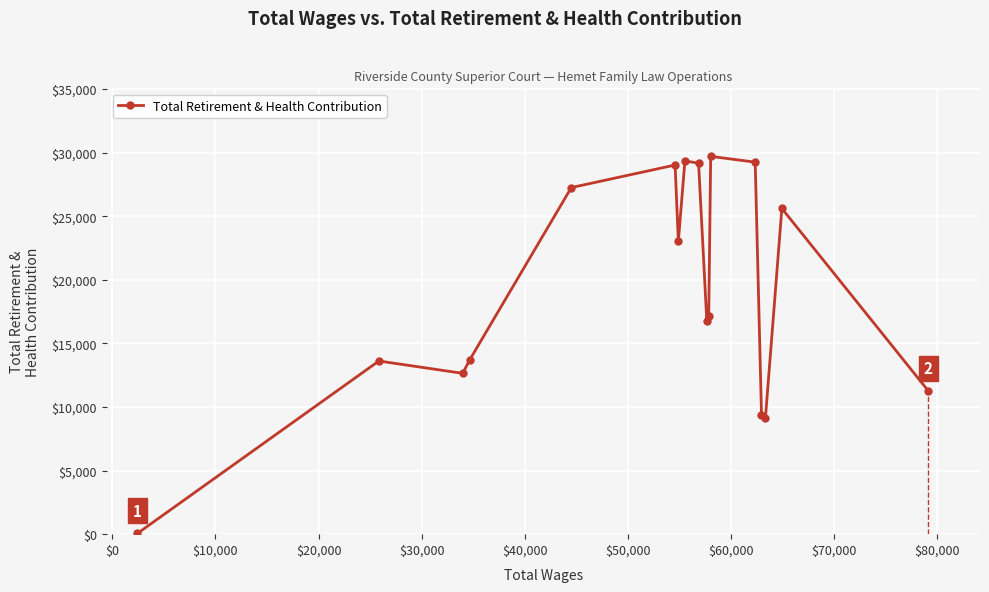

What is the minimum value shown in the chart?

60